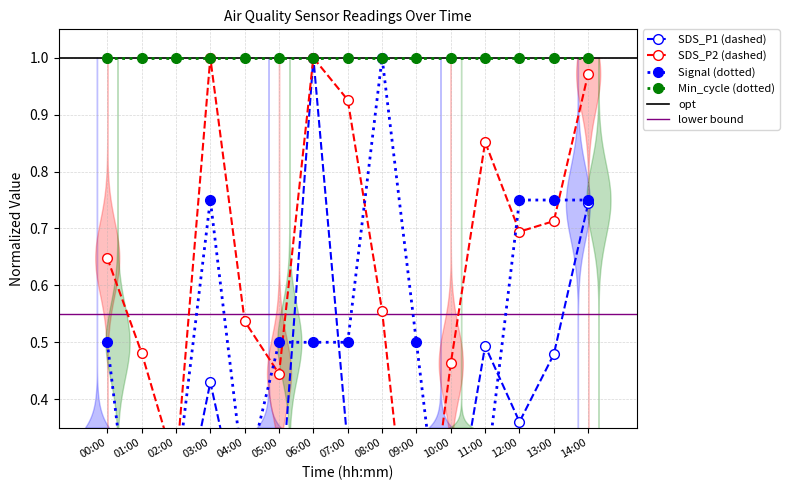

Reading left to right, what are all the values shown in this chart?

SDS_P1: 0.2	0.1	0.1	0.4	0.2	0.2	1.0	0.3	0.0	0.0	0.1	0.5	0.4	0.5	0.7
SDS_P2: 0.6	0.5	0.3	1.0	0.5	0.4	1.0	0.9	0.6	0.0	0.5	0.9	0.7	0.7	1.0
Signal: 0.5	0.0	0.2	0.8	0.2	0.5	0.5	0.5	1.0	0.5	0.0	0.2	0.8	0.8	0.8